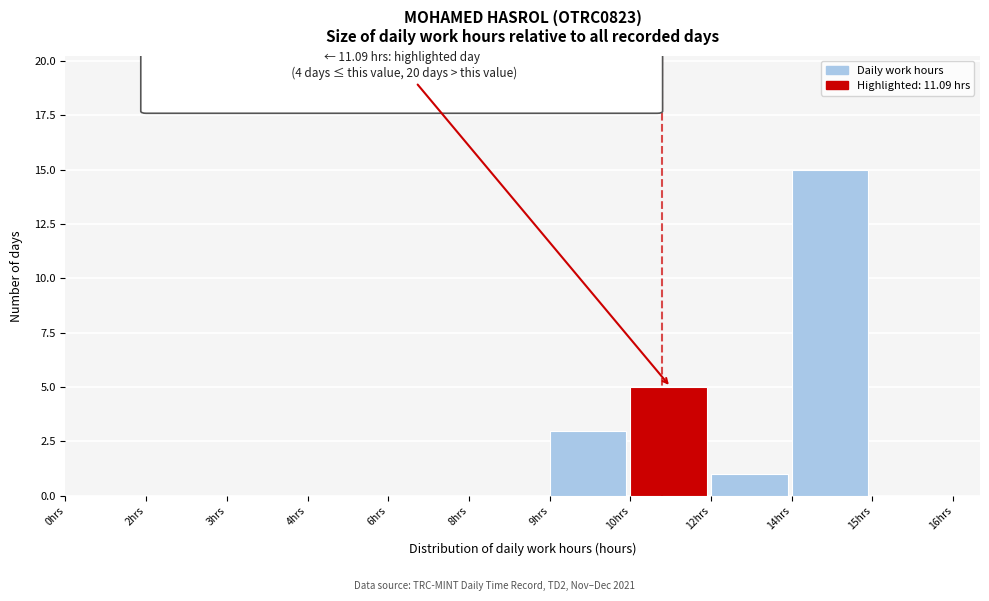

Reading left to right, what are all the values shown in this chart?

0hrs=0	2hrs=0	3hrs=0	4hrs=0	6hrs=0	8hrs=0	9hrs=3	10hrs=5	12hrs=1	14hrs=15	15hrs=0